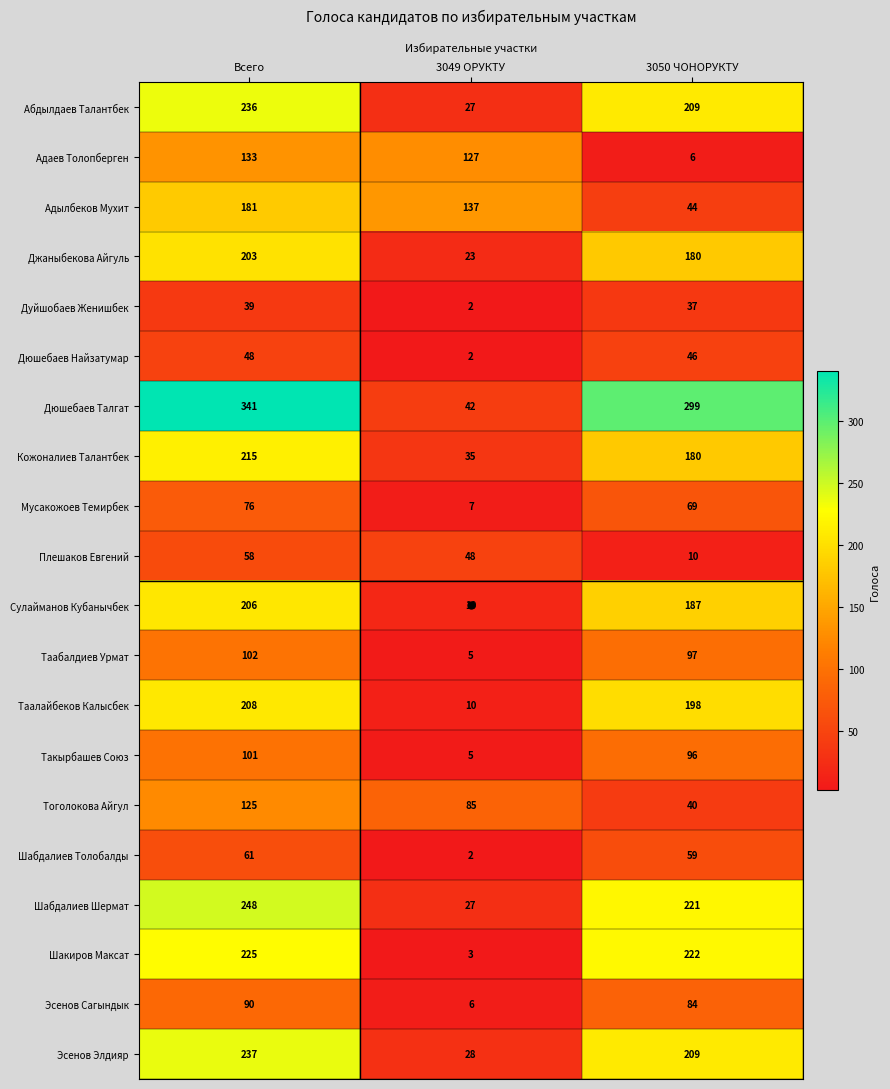

What is the difference between the maximum and minimum values in the Такырбашев Союз series?

96